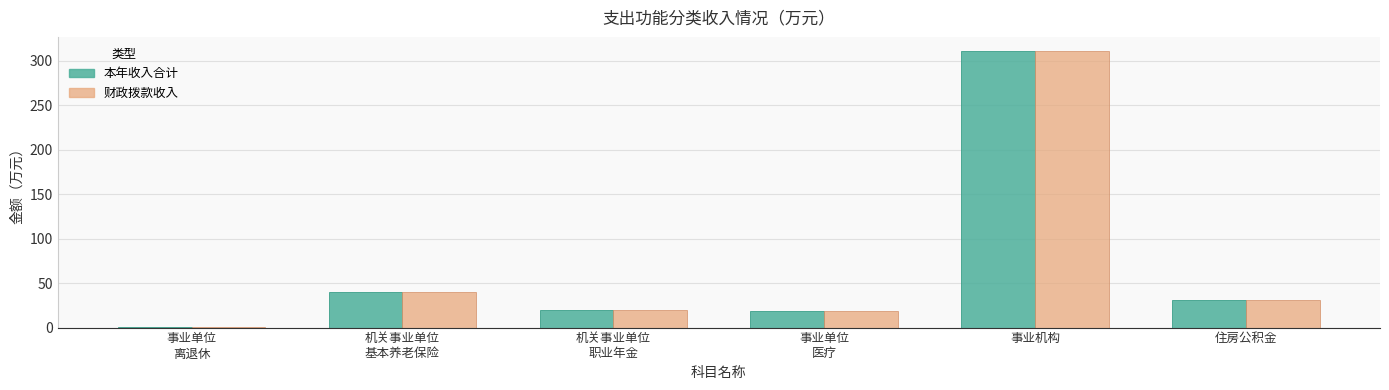

At which category is the sum across all series the highest?

事业机构